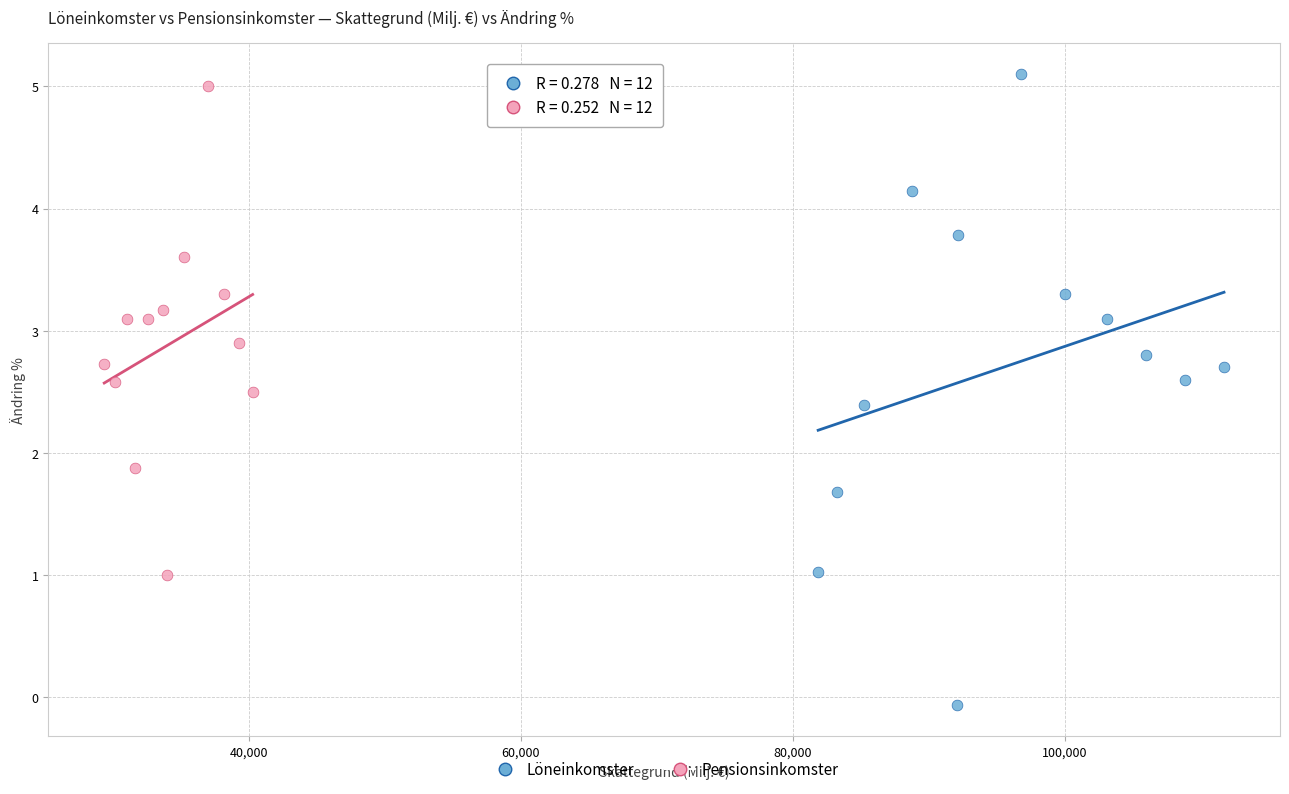

Which series has the largest Y range (max minus min)?

Löneinkomster